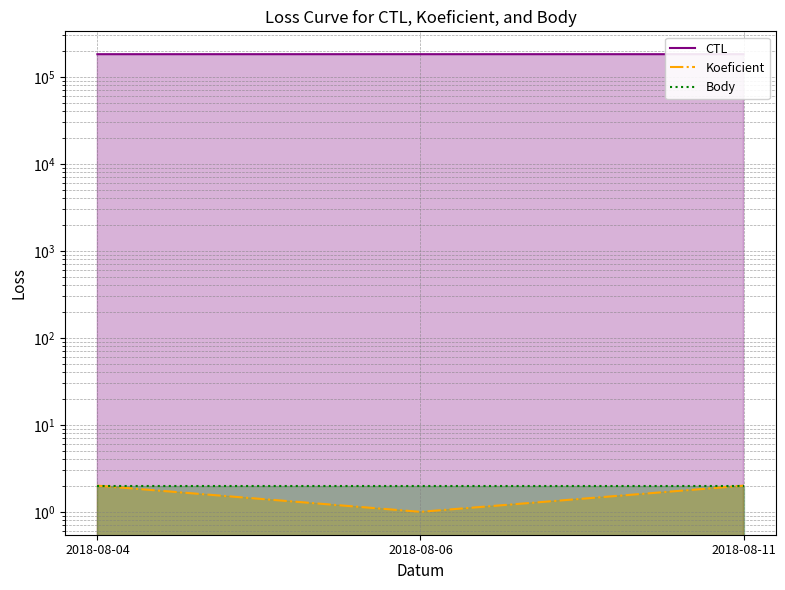

Which category has the lowest value in the CTL series?

2018-08-04